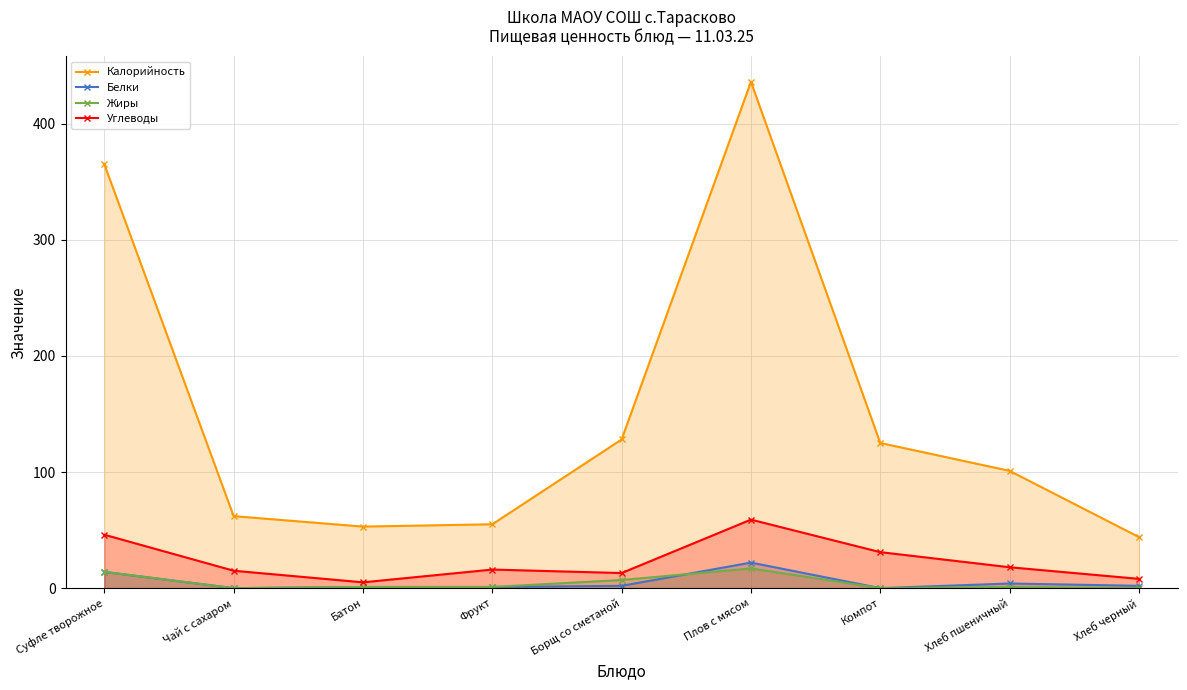

What are all the series names shown in the legend?

Калорийность, Белки, Жиры, Углеводы